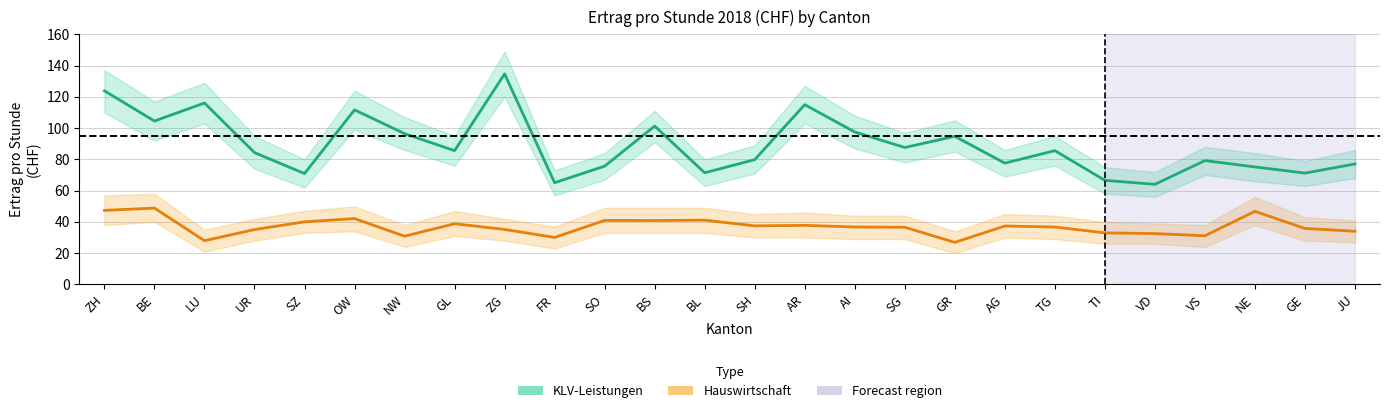

True or false: KLV-Leistungen (Ertrag/Std.) has more than 0 points higher than both neighbors.

True